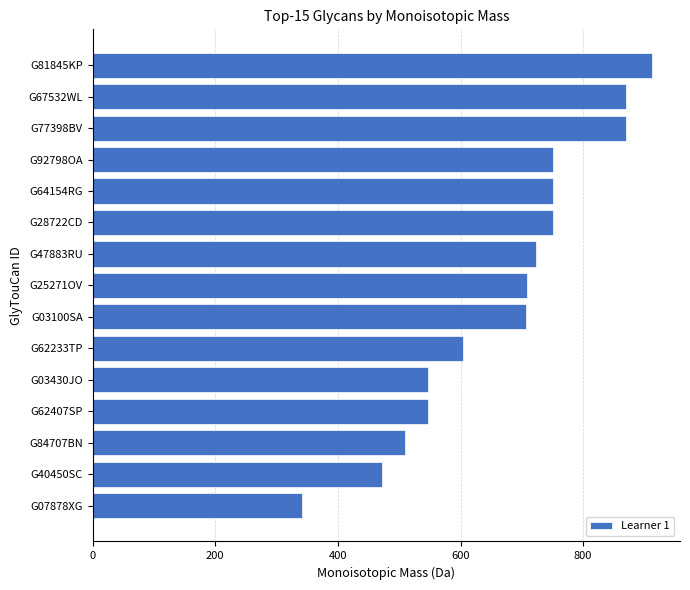

Which category has the lowest value across all series?

G07878XG